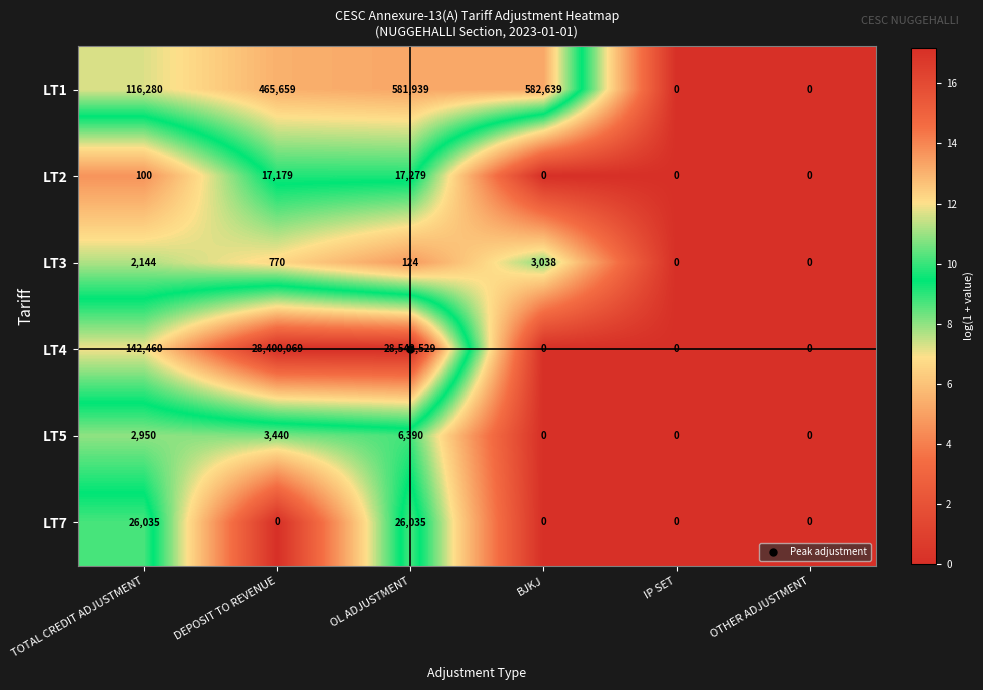

Which series has the largest range (max minus min)?

LT4